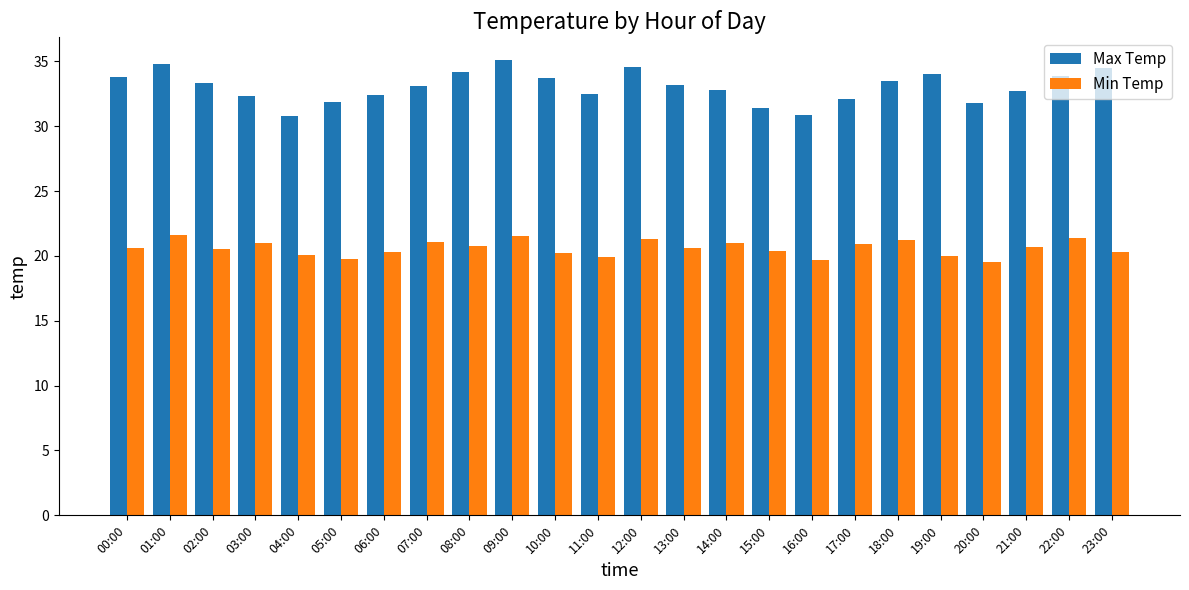

What is the sum of all Min Temp values?

494.4